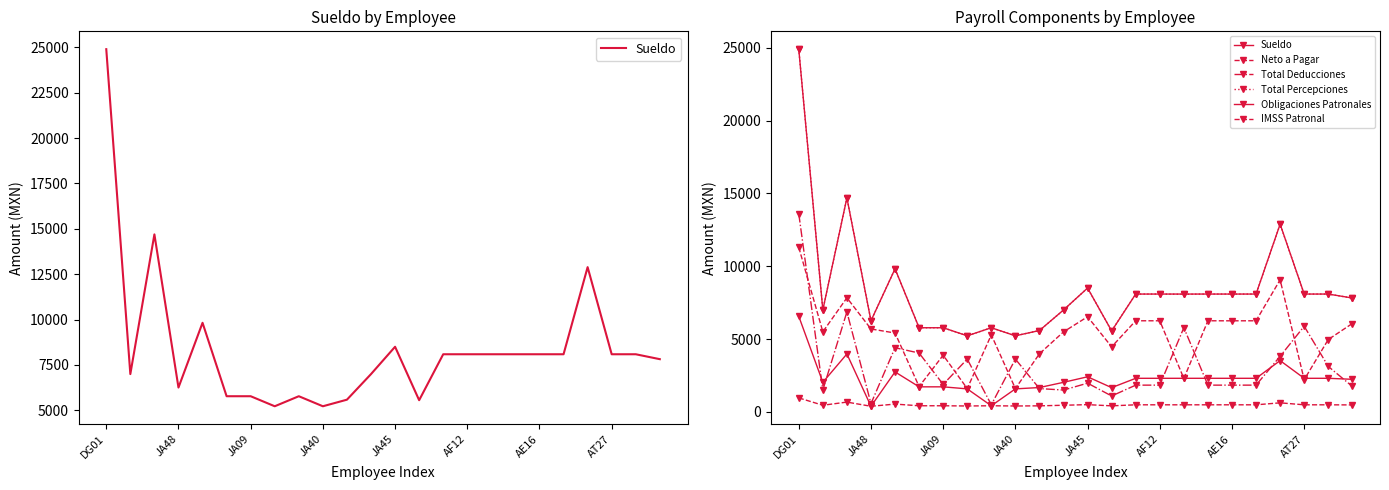

True or false: Total Percepciones and Sueldo intersect in this chart.

False